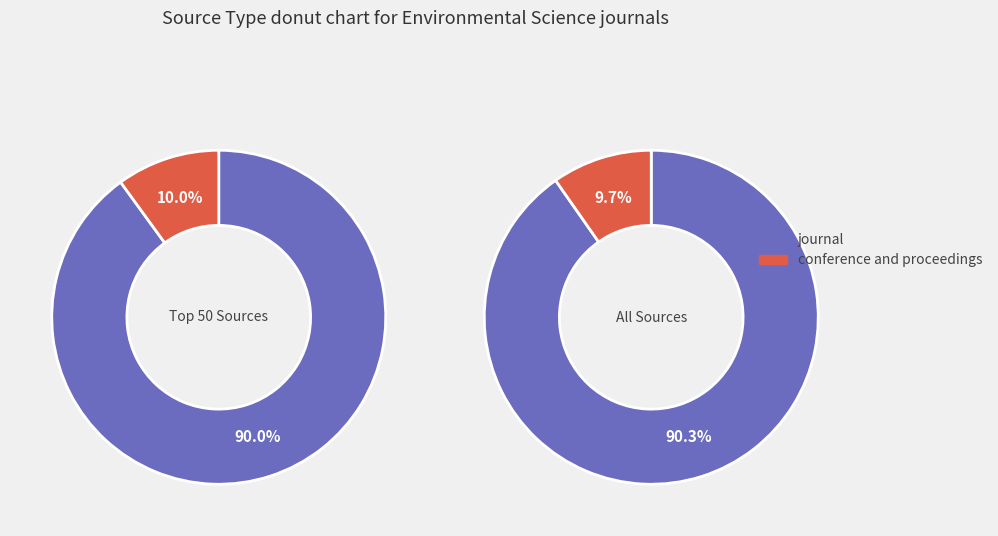

The conference and proceedings slice represents 10% of the pie. True or false?

True